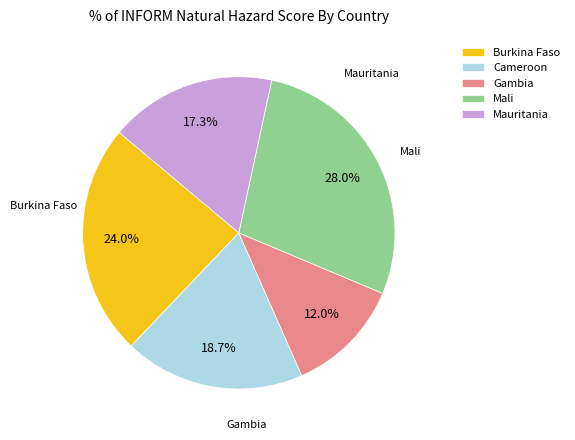

Does any single category account for the majority?

No